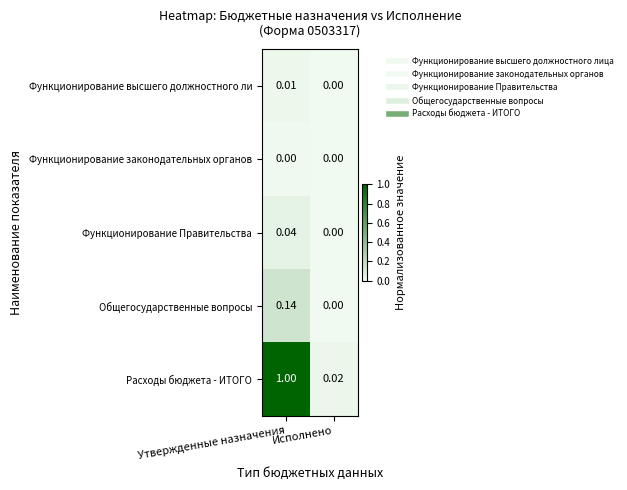

Which series has the largest total across all categories?

Расходы бюджета - ИТОГО